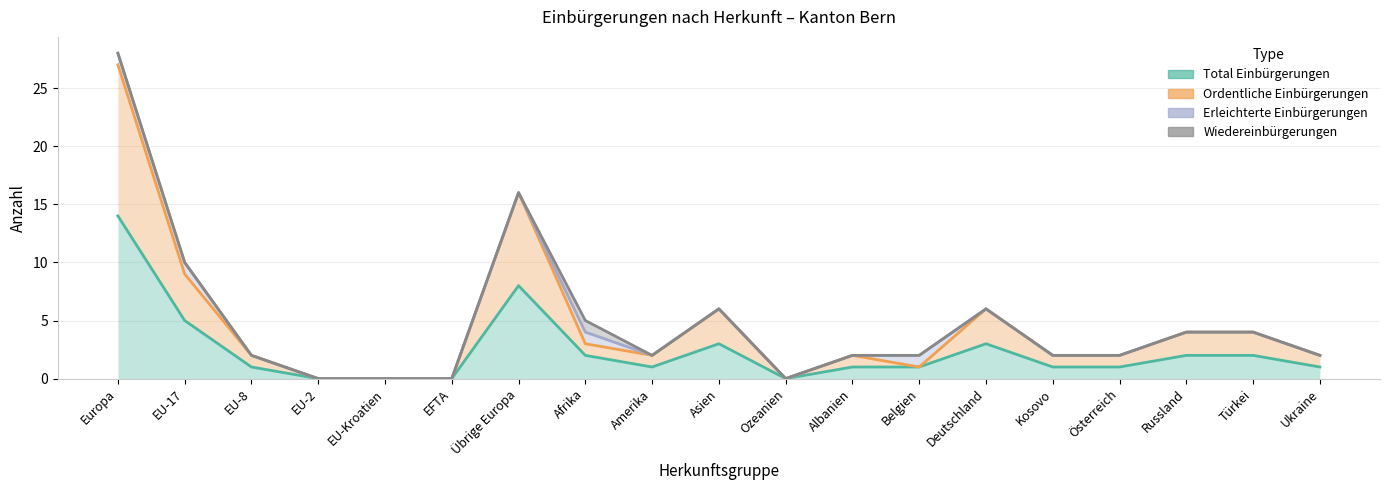

At how many categories does at least one series exceed 10?

2